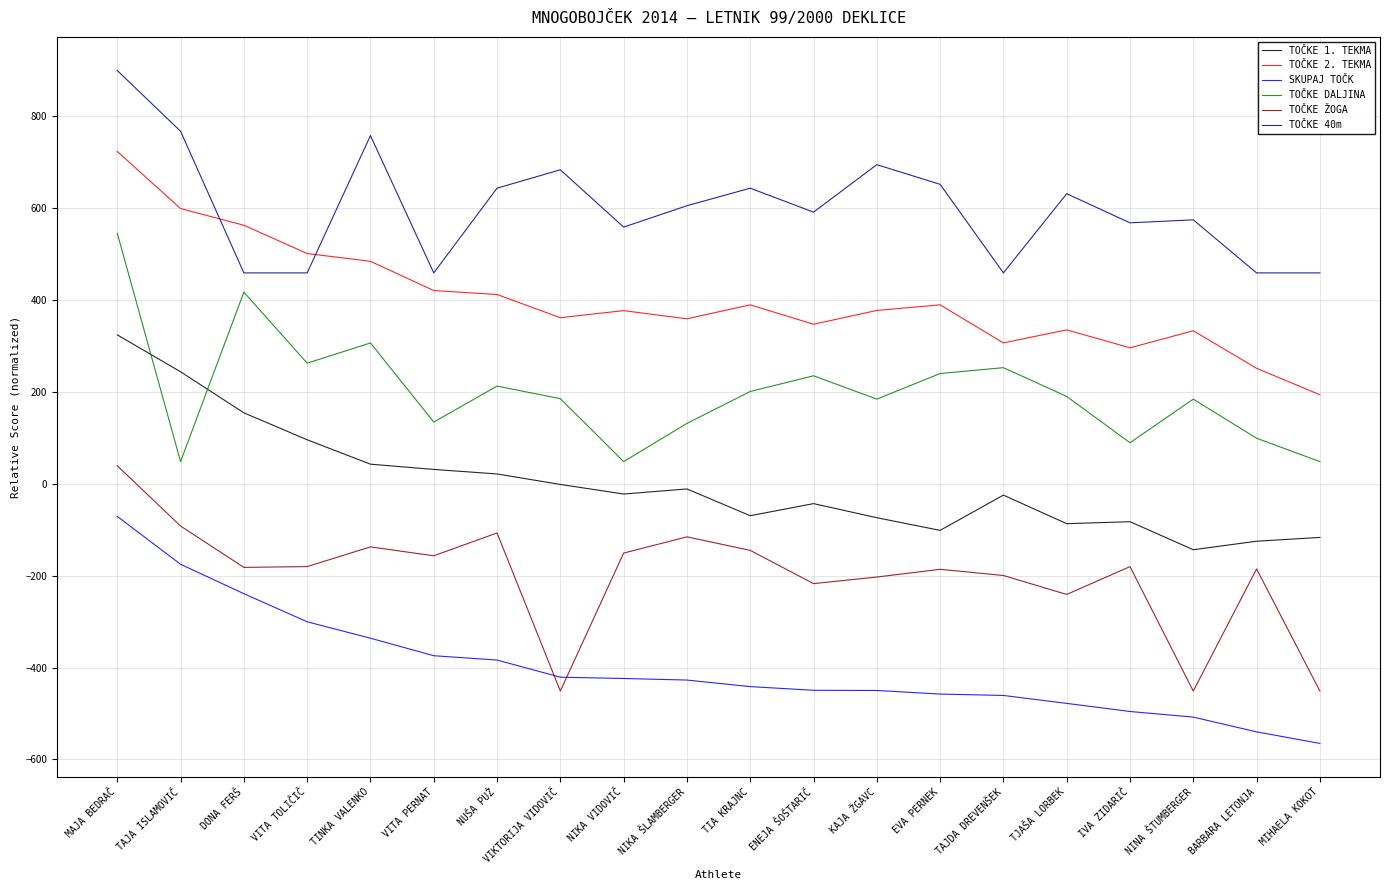

True or false: SKUPAJ TOČK and TOČKE DALJINA cross at least once.

False